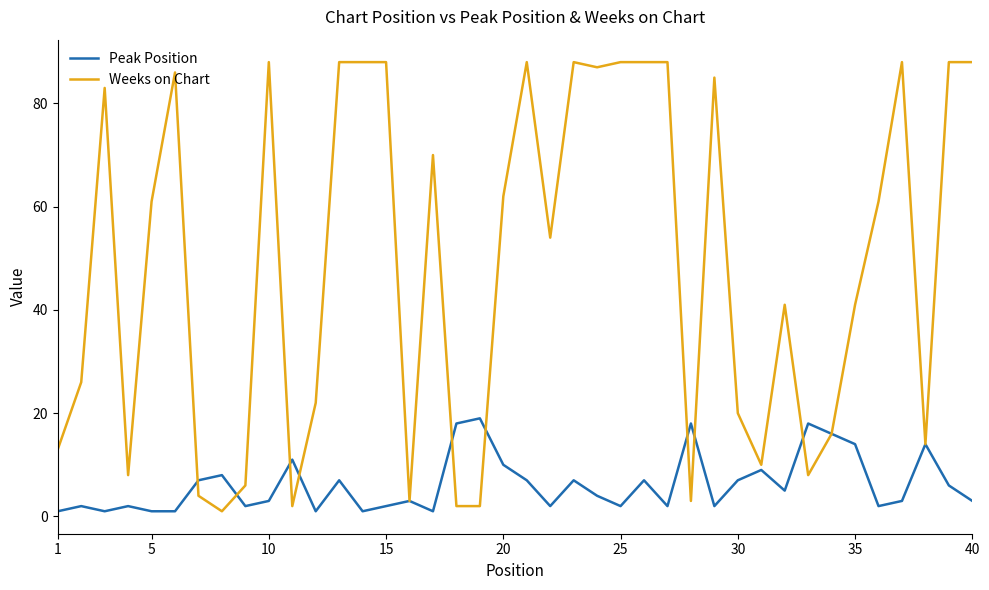

What is the maximum value shown in the chart?

88